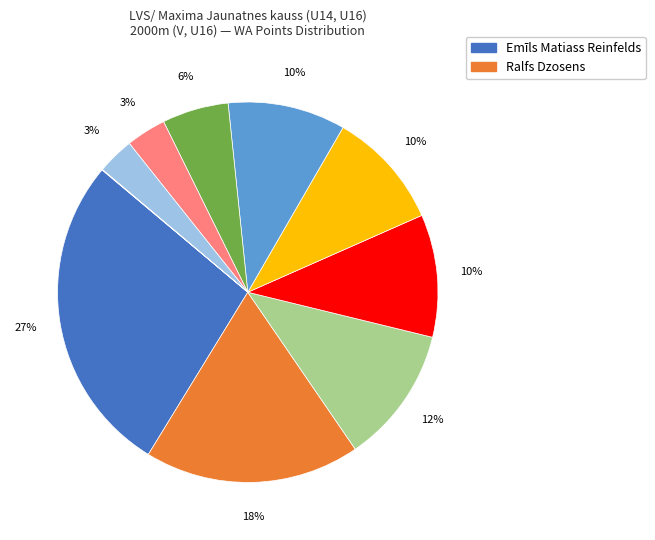

To the nearest percent, what is the difference between the largest and smallest slice percentages?

27%